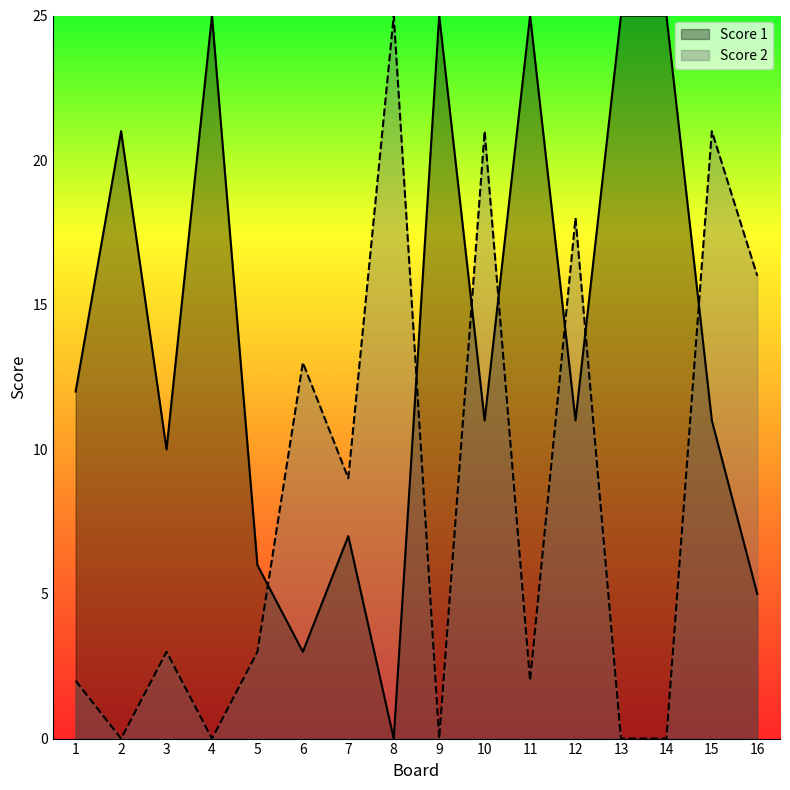

Where does the Score 2 series first go above 3?

6